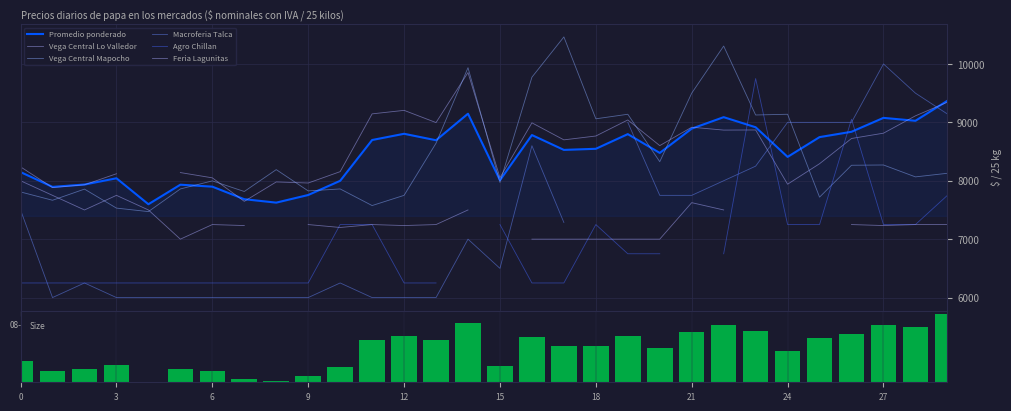

Is it true that Feria Lagunitas equals 7250.0 at 2021-08-10?

True